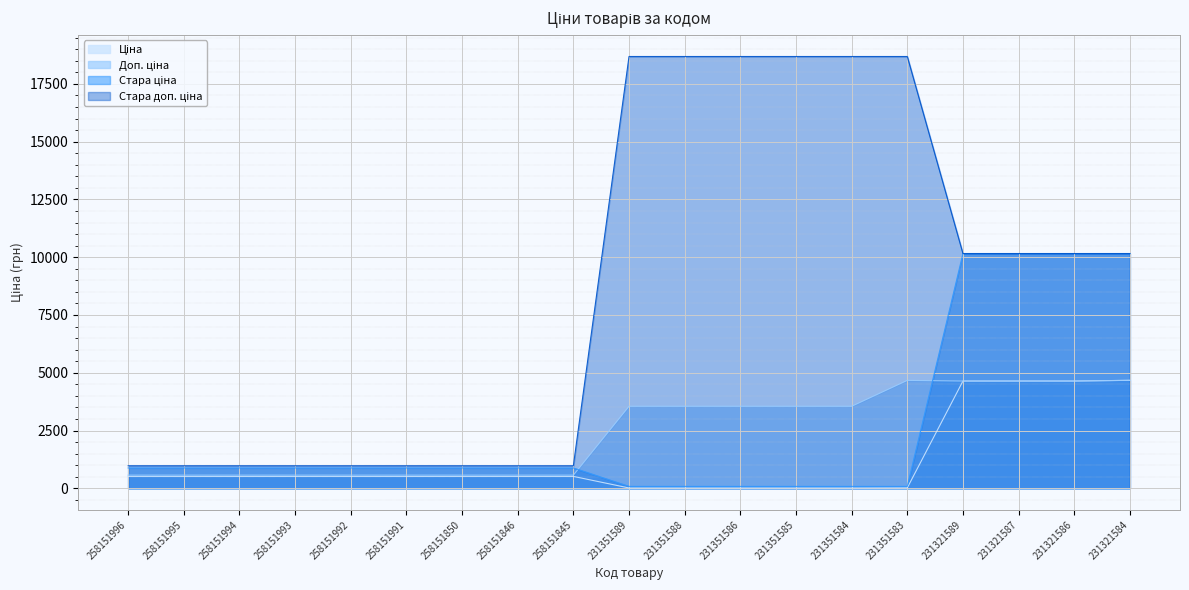

Where is Стара ціна nearest to the value 5120?

258151996